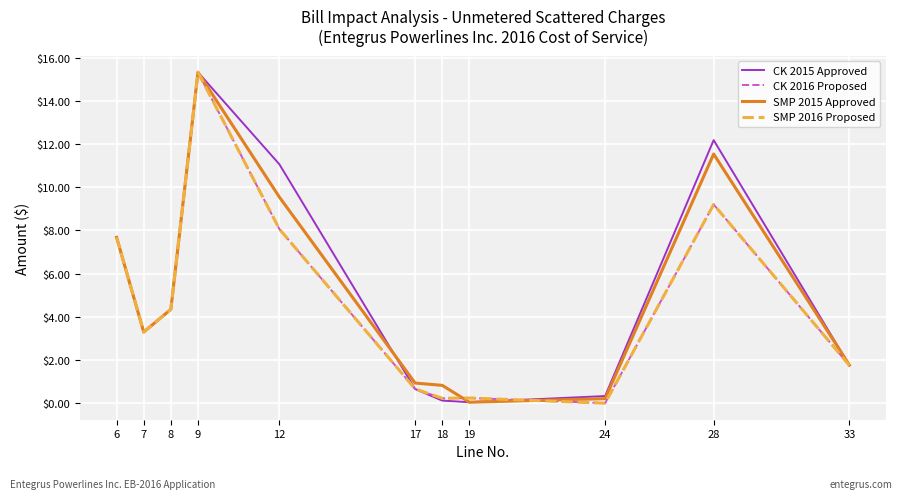

The value of SMP 2016 Proposed at 8 is 4.3. True or false?

True